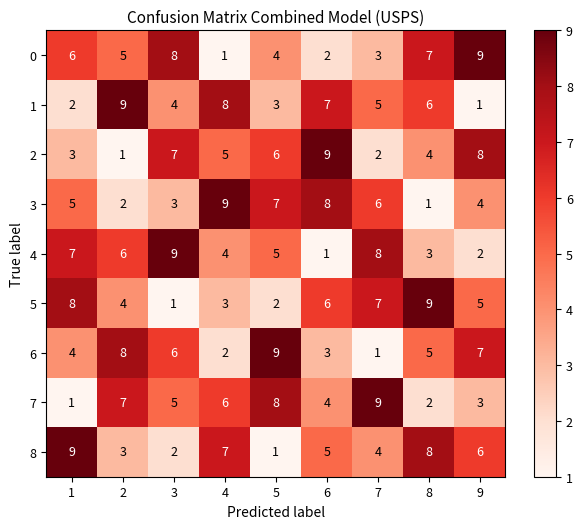

What is the approximate value of 7 at 7?

9